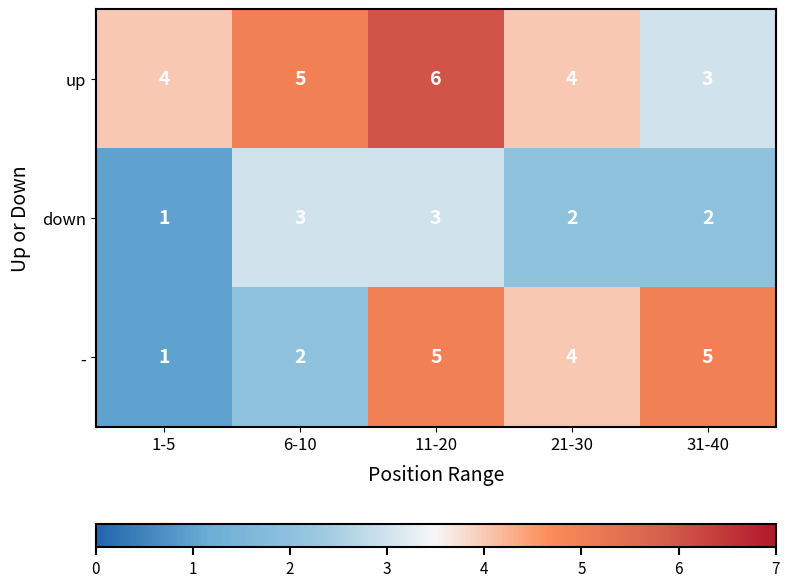

Between 6-10 and 31-40, which series saw the biggest shift?

-